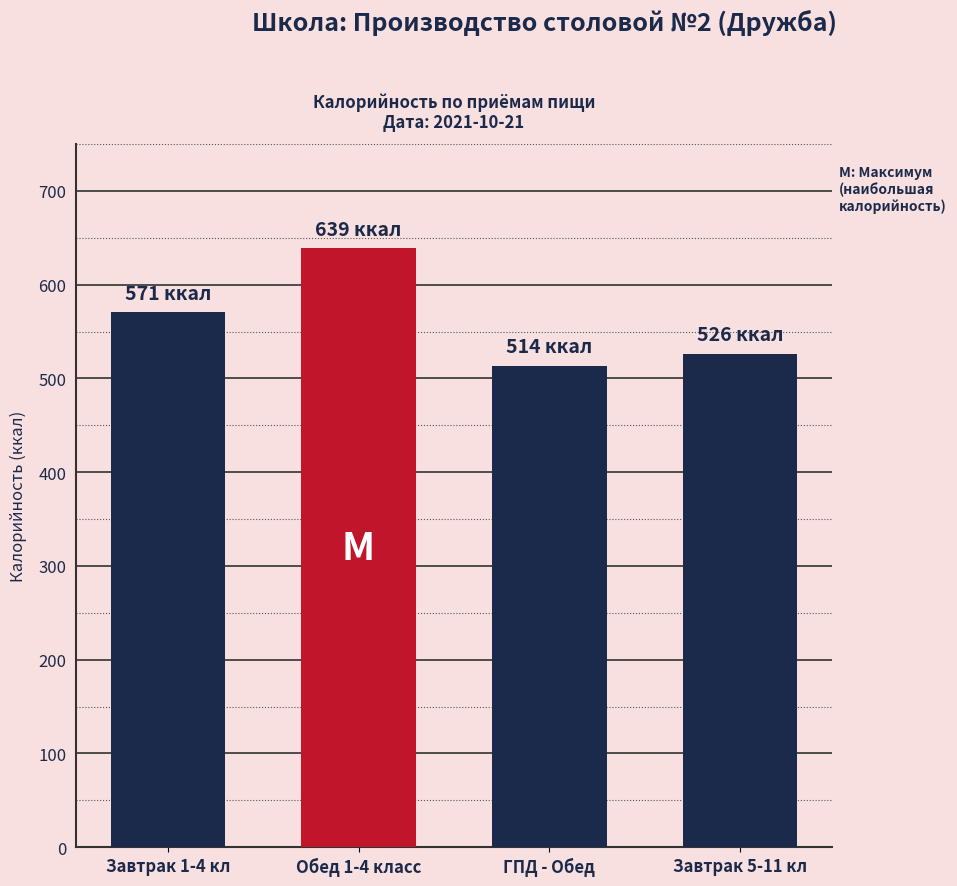

What is the difference between the maximum and minimum values?

125.6